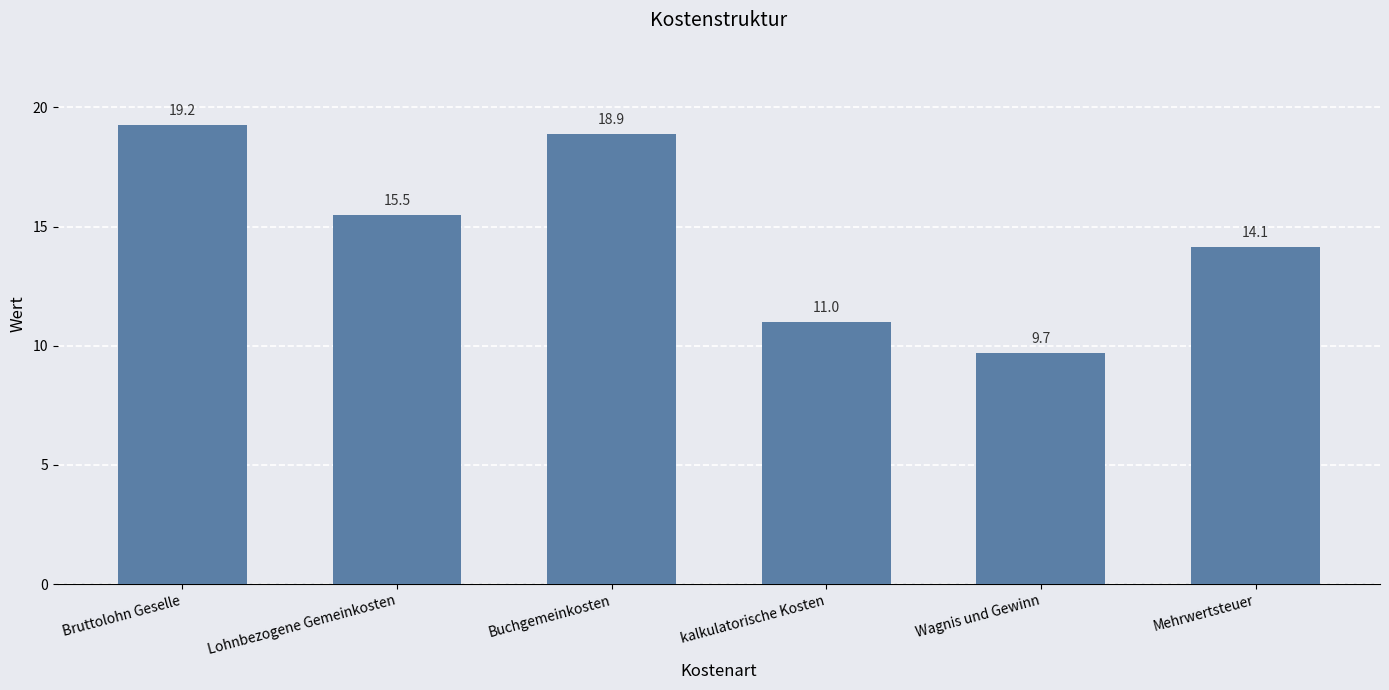

What is the smallest value displayed?

9.7